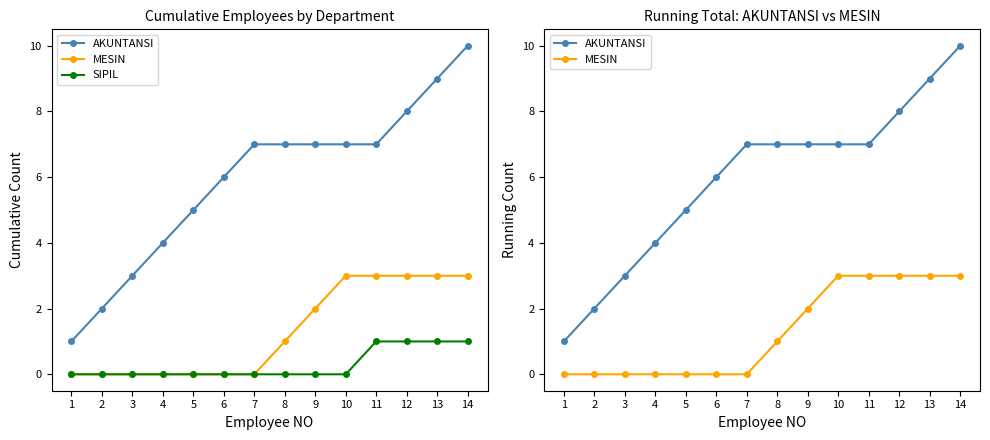

Is this an area chart (filled region under the line)?

No